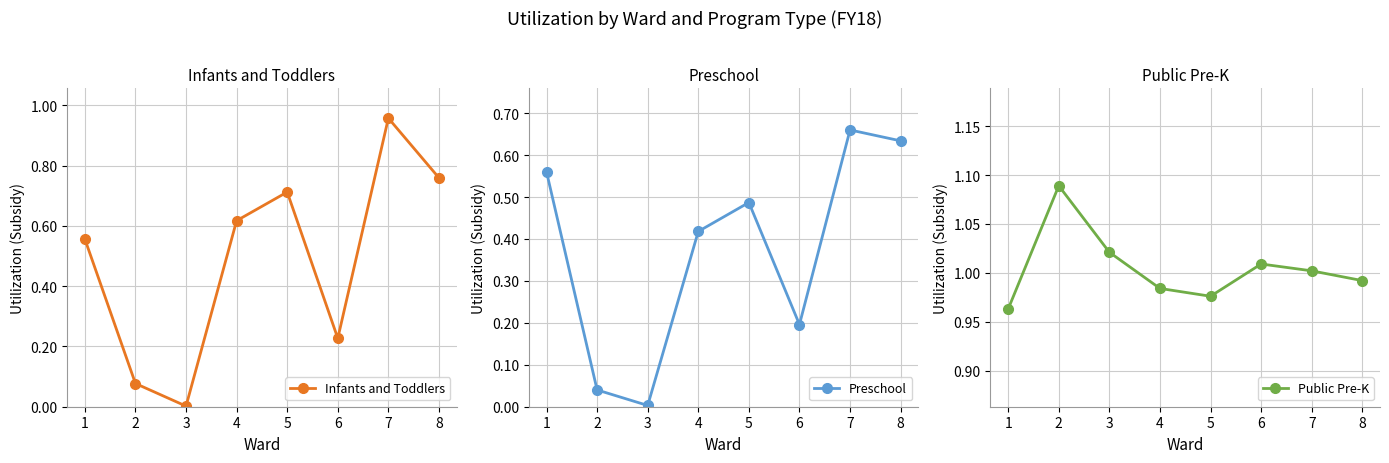

Reading right to left, list all the values displayed in this chart.

Infants and Toddlers: 8=0.8	7=1.0	6=0.2	5=0.7	4=0.6	3=0.0	2=0.1	1=0.6
Preschool: 8=0.6	7=0.7	6=0.2	5=0.5	4=0.4	3=0.0	2=0.0	1=0.6
Public Pre-K: 8=1.0	7=1.0	6=1.0	5=1.0	4=1.0	3=1.0	2=1.1	1=1.0